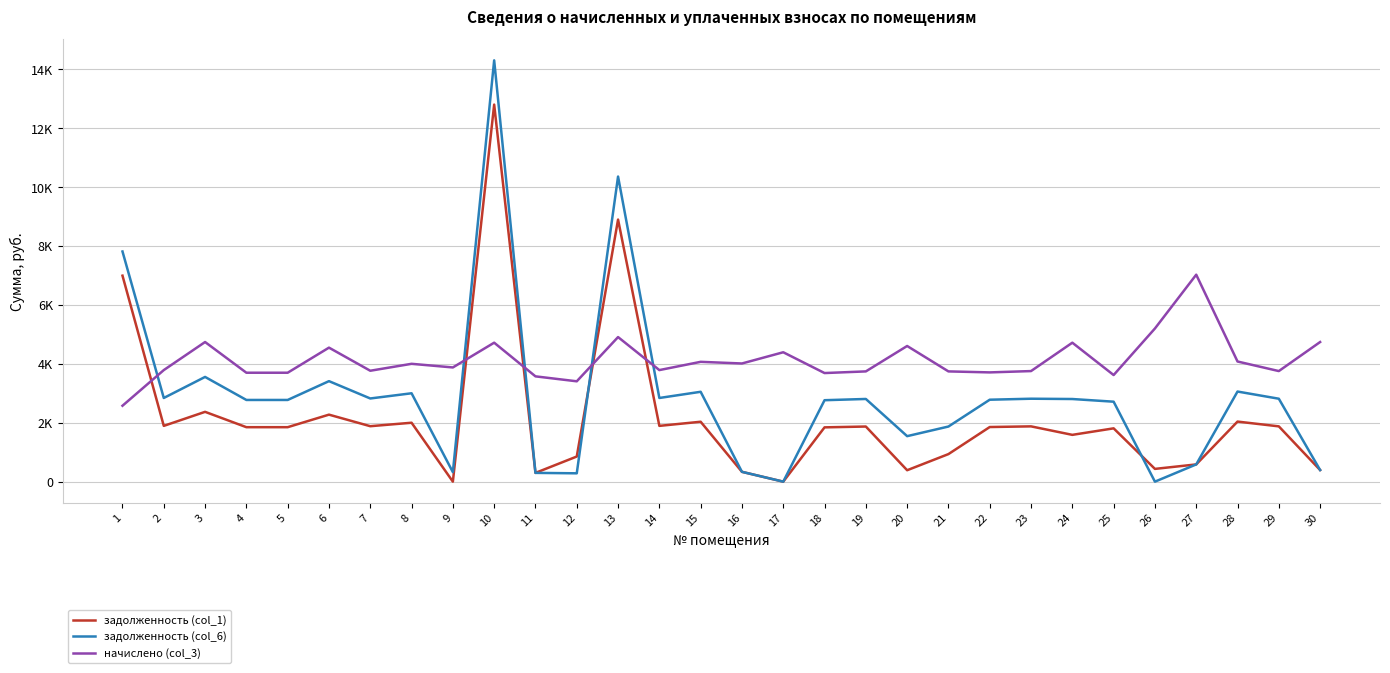

Does the chart have visible grid lines?

Yes